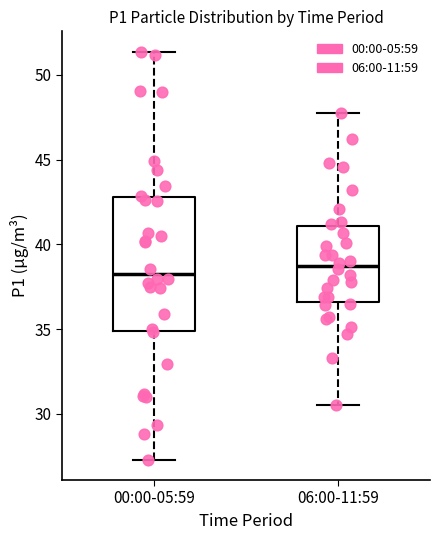

Reading left to right, transcribe this box plot: for each box, give where its median line is, the range the box spans, and where its two whiskers end, as read against the y-axis. The values are not printed on the chart, so give them approximately, as read against the axis.

00:00-05:59: median 38.5, box 35.0 to 43.0, whiskers 27.5 to 51.5
06:00-11:59: median 38.5, box 36.5 to 41.0, whiskers 30.5 to 47.5